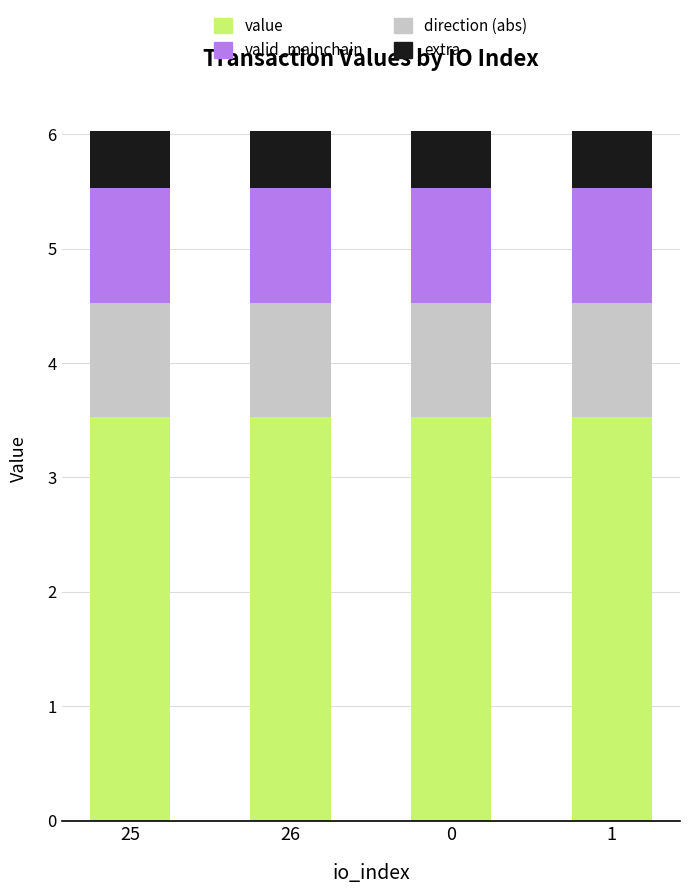

What is the lowest value of the value series?

3.5